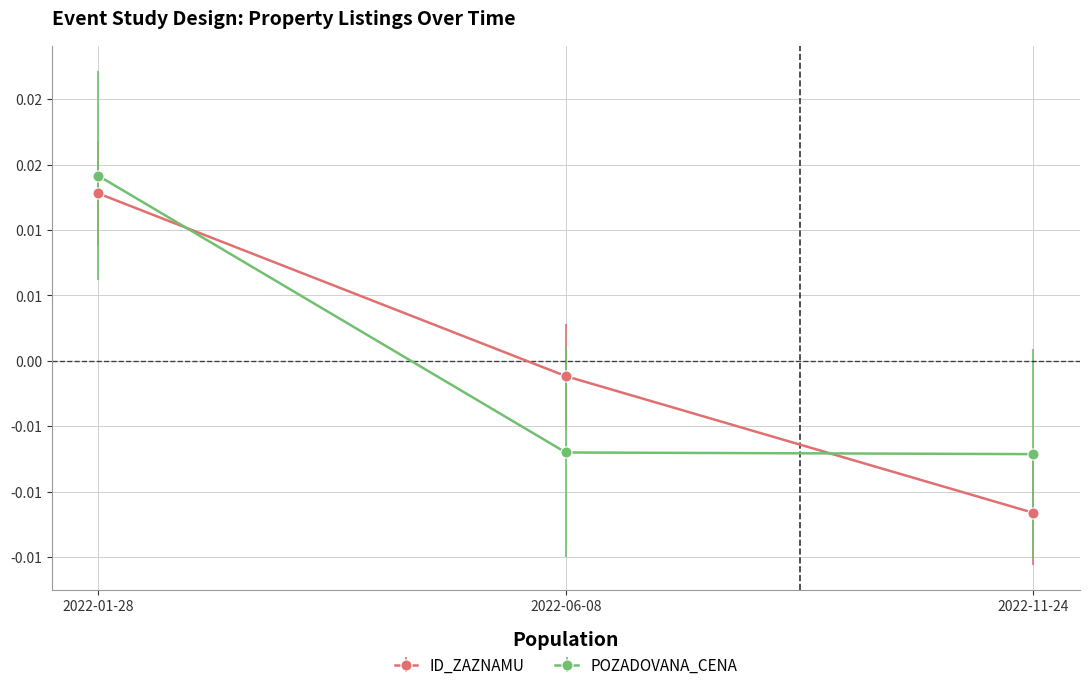

Which has a higher value, 2022-01-28 or 2022-06-08?

2022-01-28